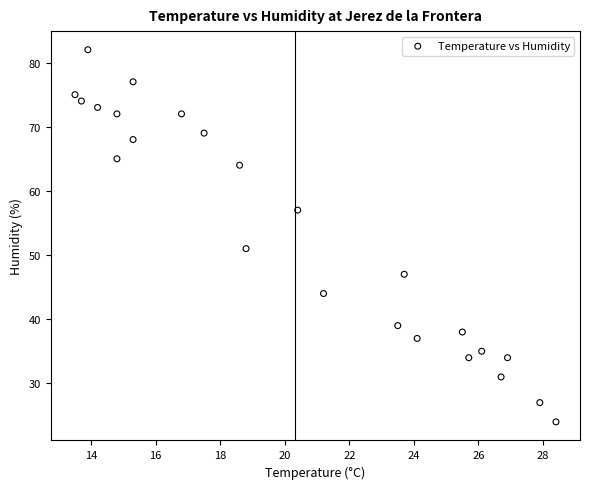

What Y value in the scatter plot is closest to 53?

51